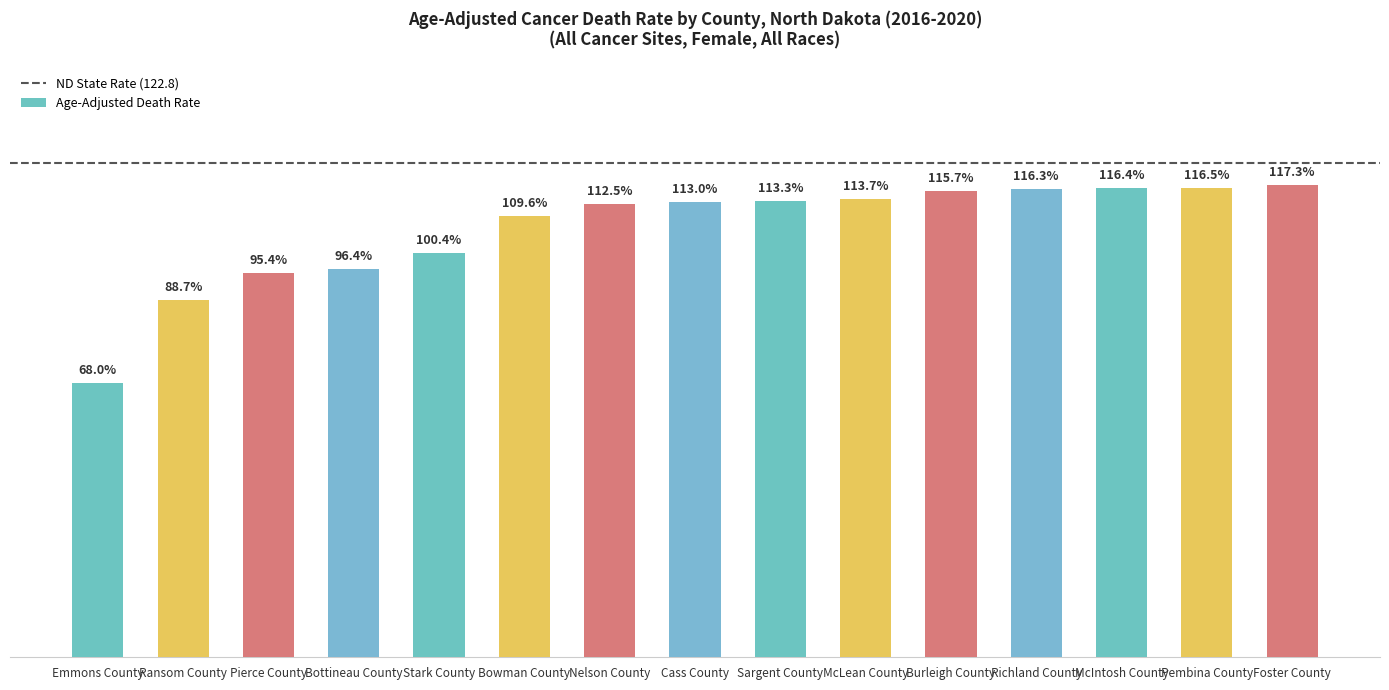

List the labels in order of value, largest first.

Foster County, Pembina County, McIntosh County, Richland County, Burleigh County, McLean County, Sargent County, Cass County, Nelson County, Bowman County, Stark County, Bottineau County, Pierce County, Ransom County, Emmons County